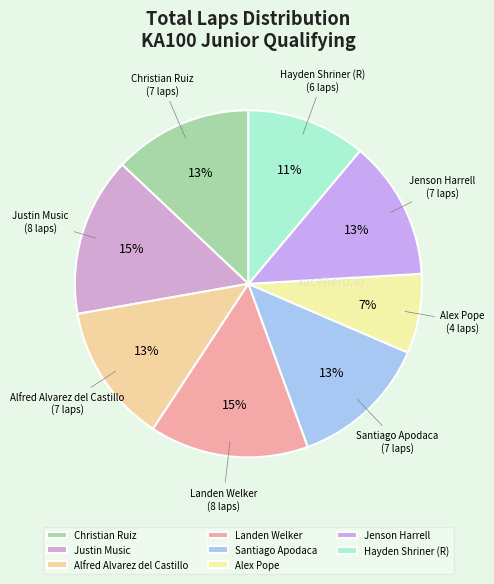

To the nearest percent, what percentage of the pie is Alex Pope?

7%